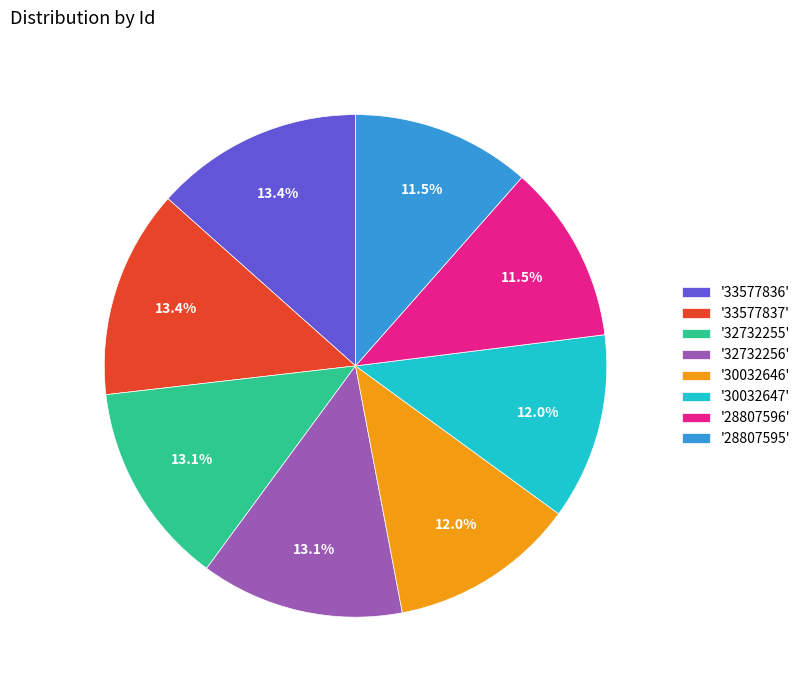

Between '32732255' and '28807595', which is larger?

'32732255'